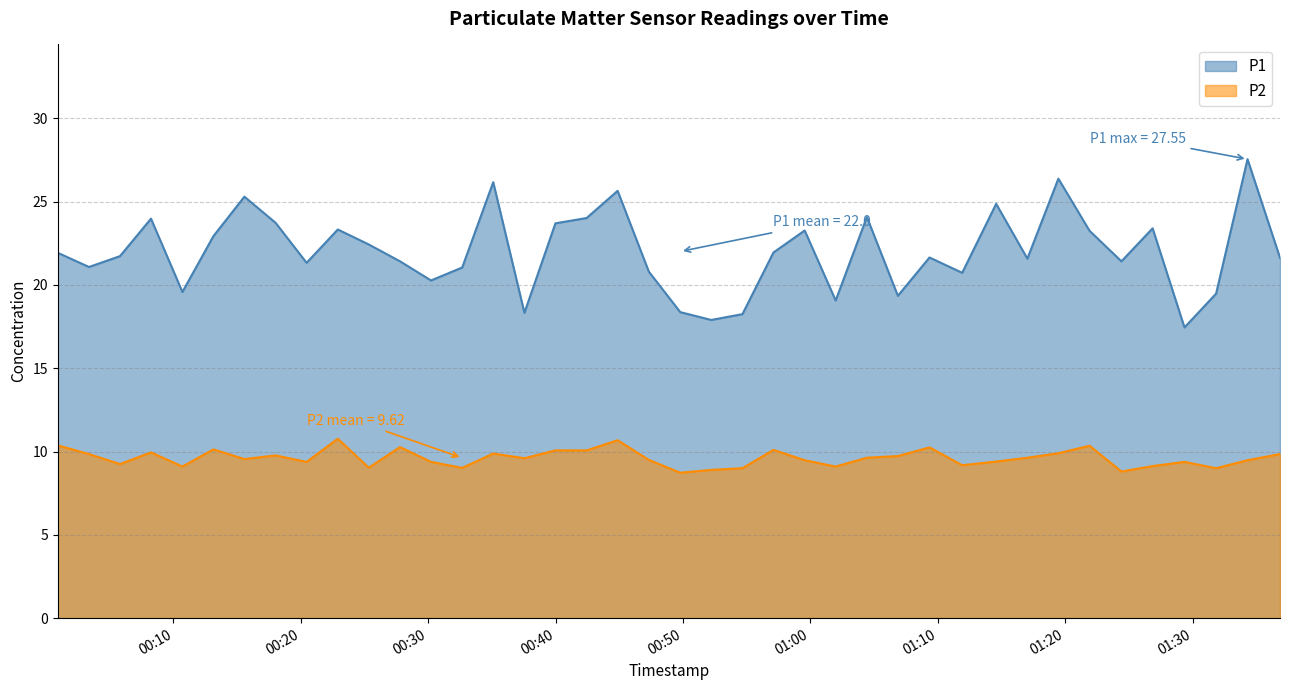

Which category has the lowest value in the P2 series?

2022-12-13T00:49:47